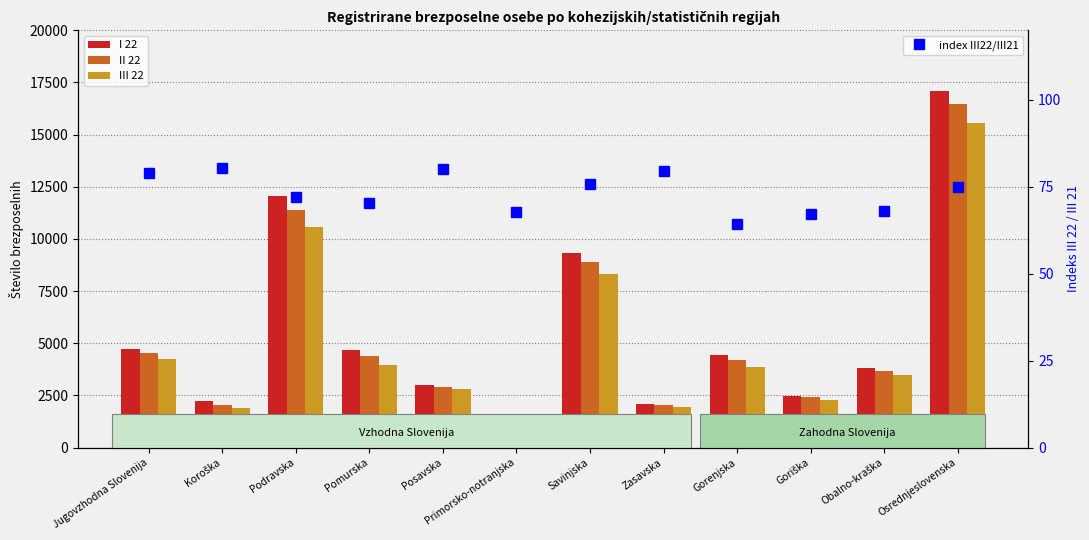

Does the chart contain stacked bars?

No